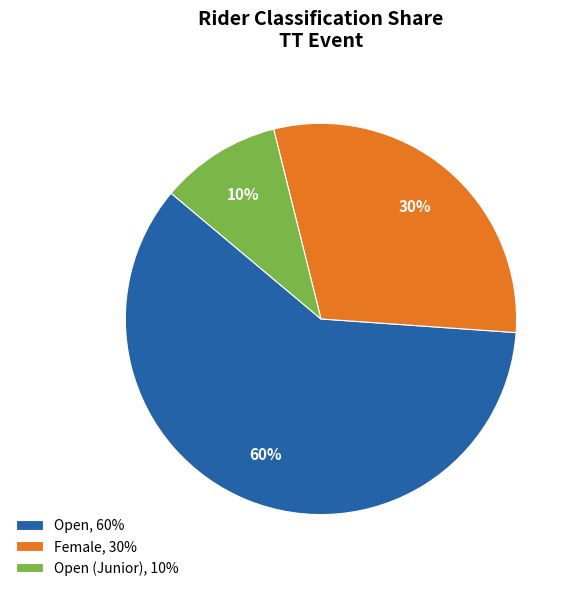

To the nearest percent, what portion does Open (Junior), 10% represent?

10%